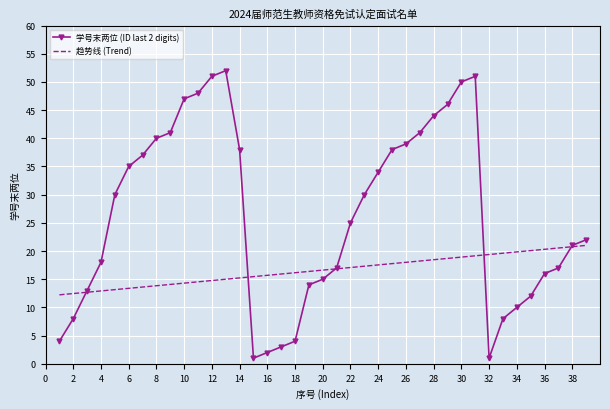

What is the maximum value shown in the chart?

52.0